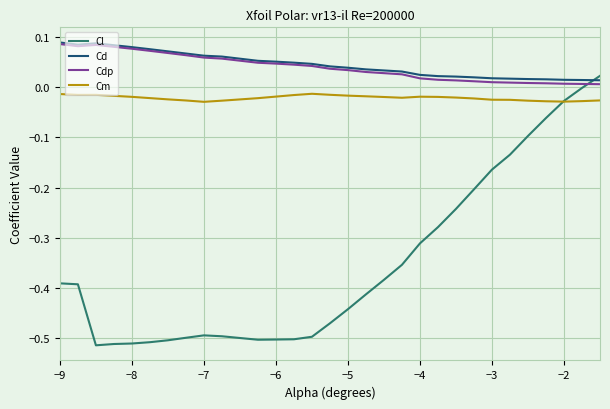

Which series has the largest range (max minus min)?

Cl